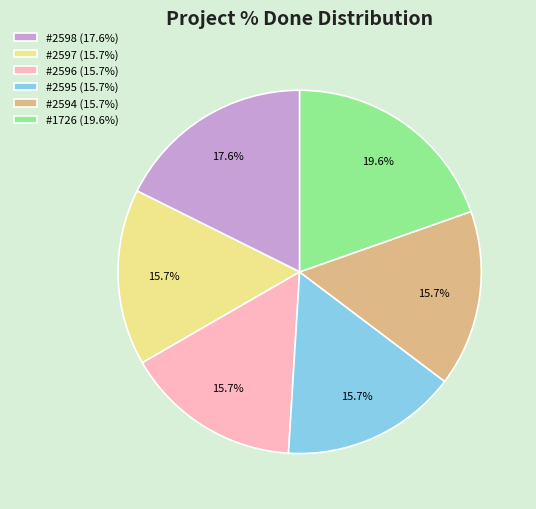

To the nearest percent, what is the average slice percentage?

17%